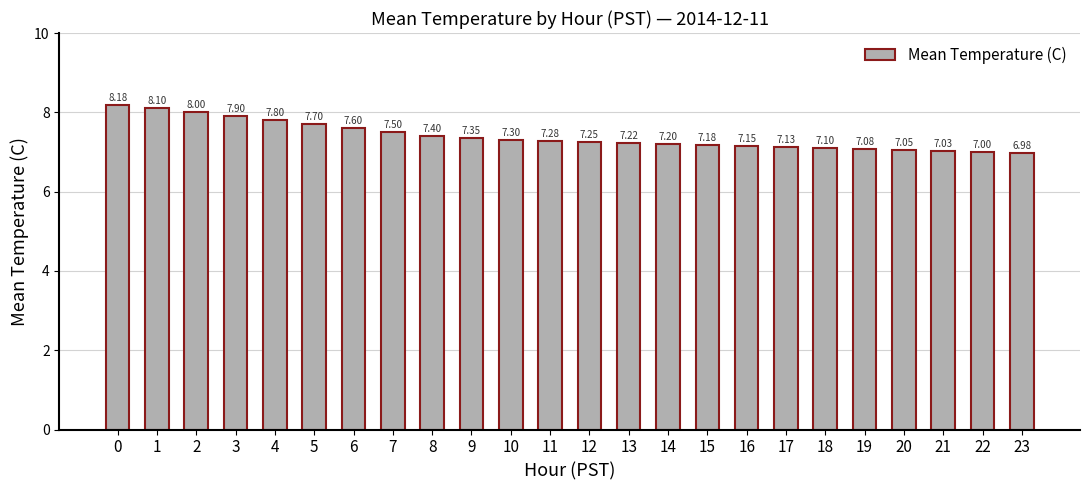

Rank the categories by value from highest to lowest.

0, 1, 2, 3, 4, 5, 6, 7, 8, 9, 10, 11, 12, 13, 14, 15, 16, 17, 18, 19, 20, 21, 22, 23